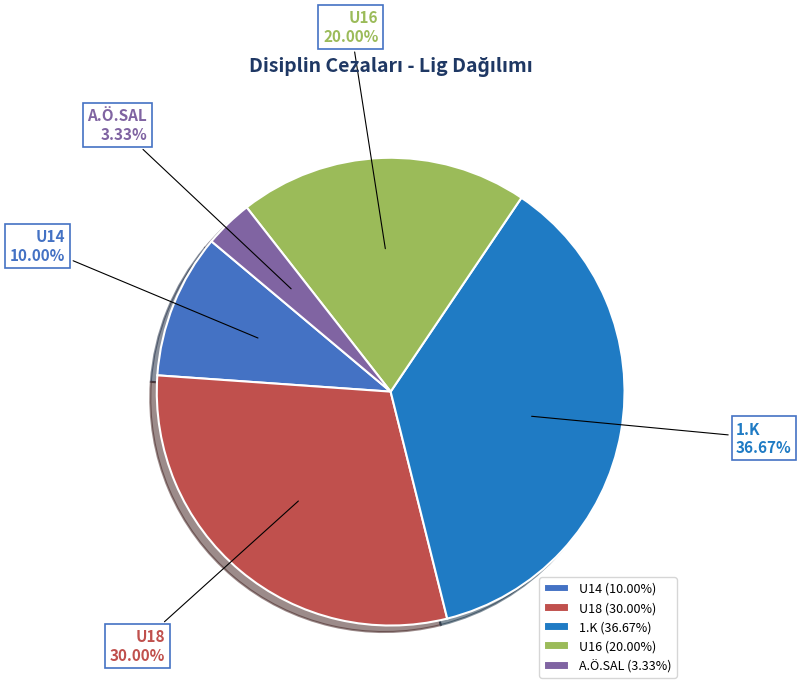

How many slices are in this pie chart?

5